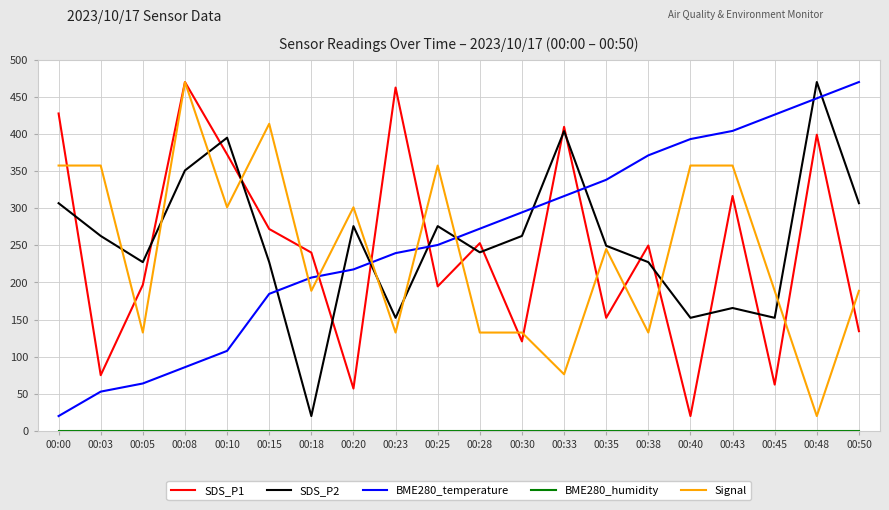

How many values in the Signal series are below 245?

10